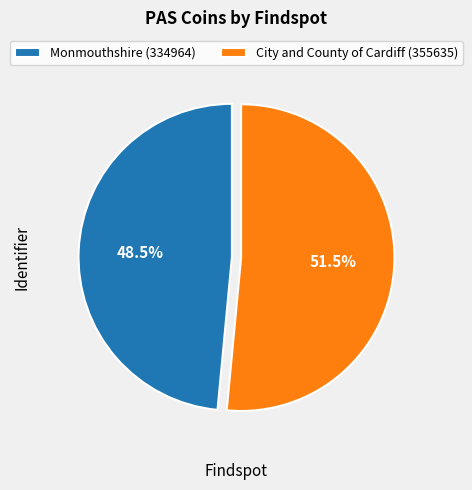

Is there a majority slice in this chart?

Yes